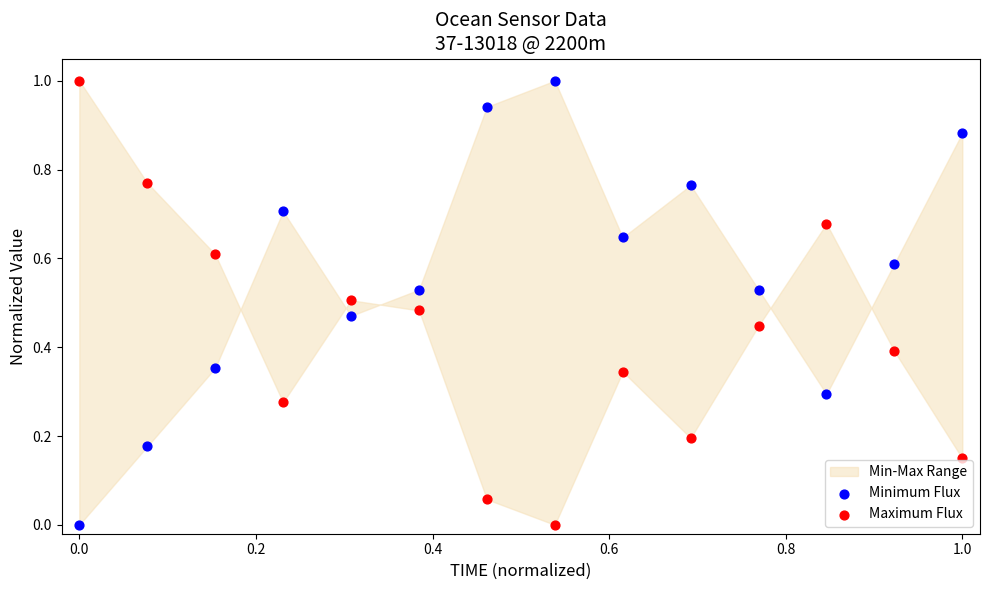

What is the X range (max minus min) for the scatter plot?

1.0